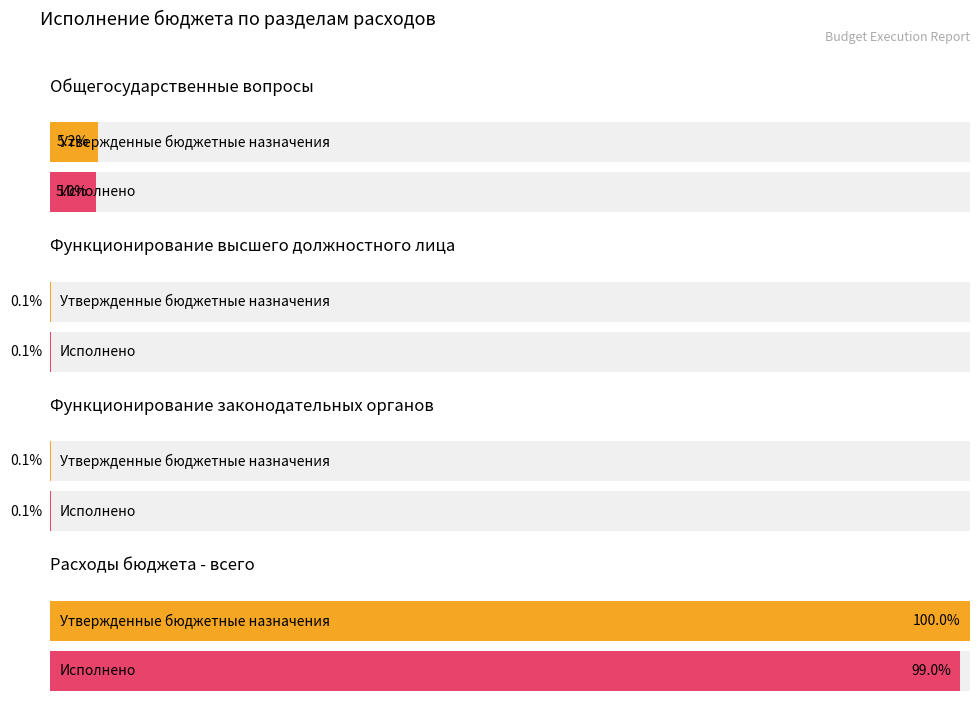

Reading left to right, transcribe all the data shown in this chart.

Утвержденные бюджетные назначения: Общегосударственные вопросы=55755995.0	Функционирование высшего должностного лица=1159018.9	Функционирование законодательных органов=969600.0	Расходы бюджета - всего=1079846142.7
Исполнено: Общегосударственные вопросы=54022465.0	Функционирование высшего должностного лица=1159018.9	Функционирование законодательных органов=969600.0	Расходы бюджета - всего=1068822994.1